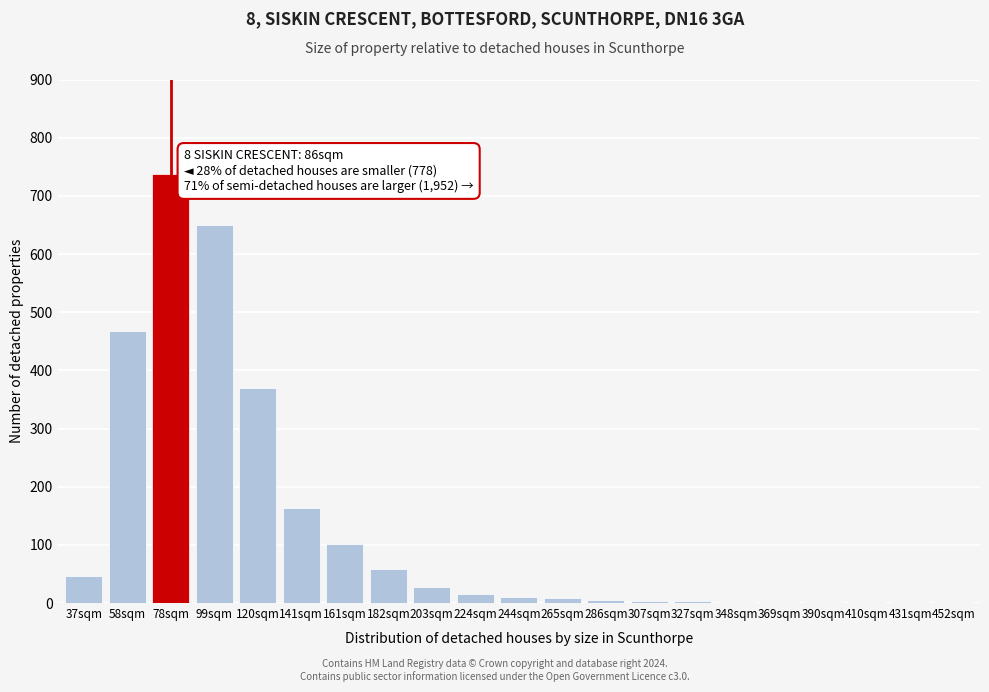

Which category has the highest value across all series?

78sqm